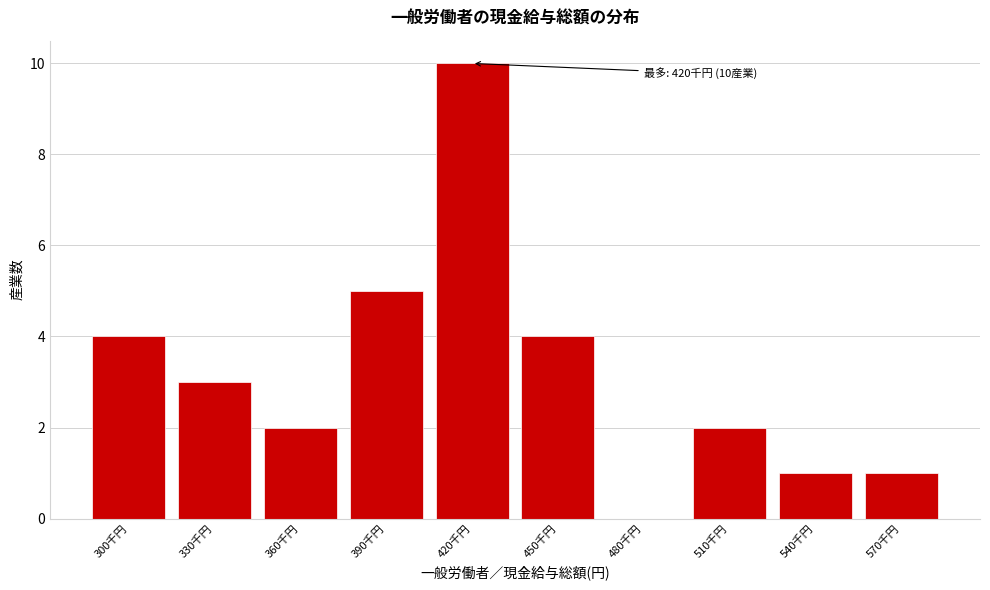

Reading left to right, list all the values displayed in this chart.

300千円=4	330千円=3	360千円=2	390千円=5	420千円=10	450千円=4	480千円=0	510千円=2	540千円=1	570千円=1